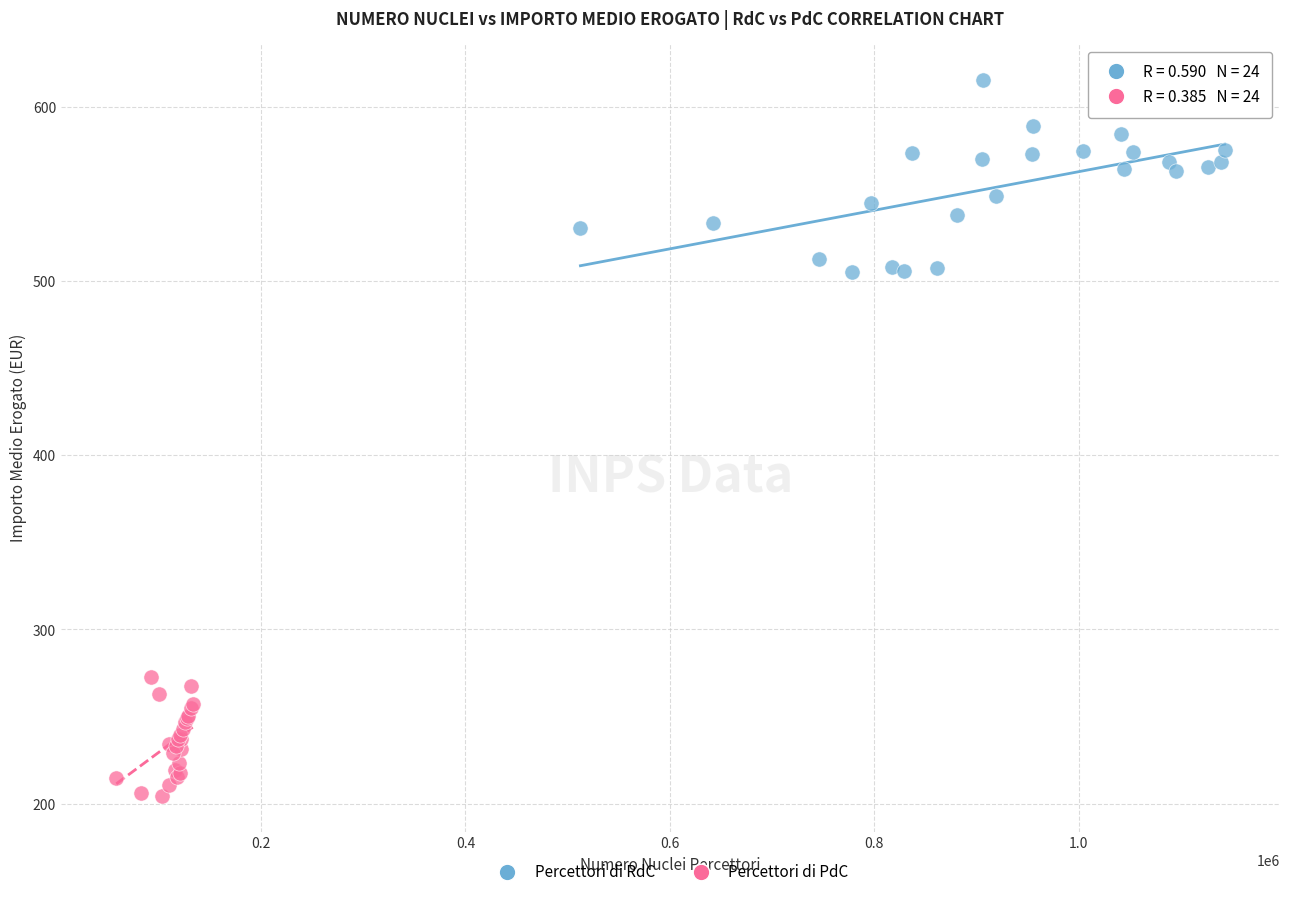

Which series contains the lowest Y value?

Percettori di PdC